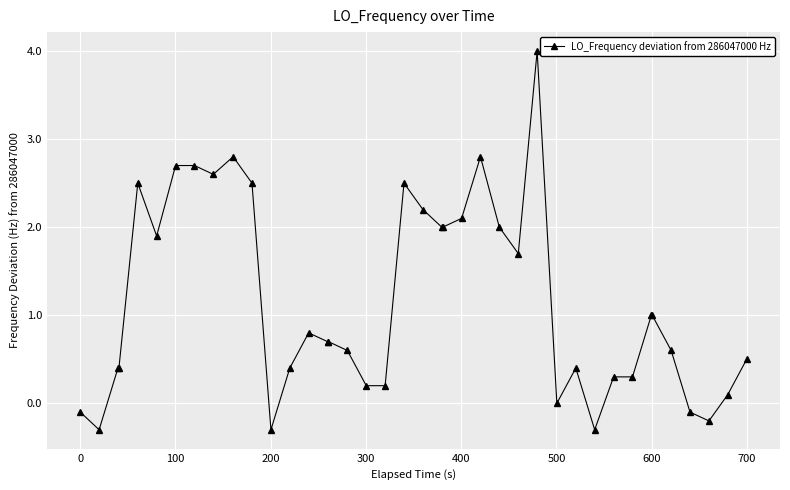

What is the value of the 24th point from the left?

2.1